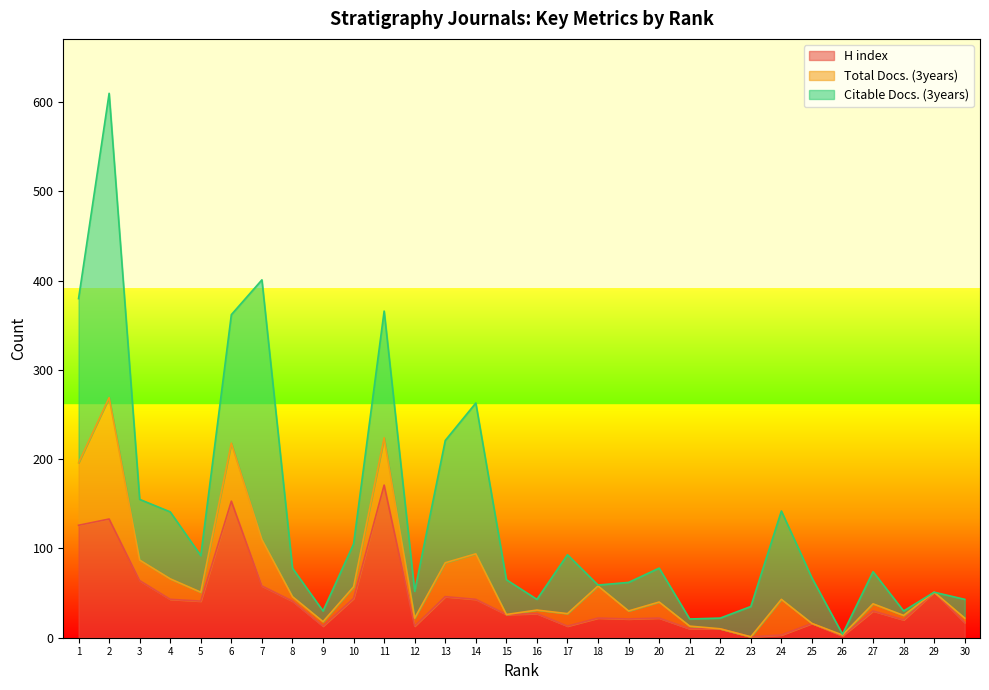

What are all the series names shown in the legend?

H index, Total Docs. (3years), Citable Docs. (3years)